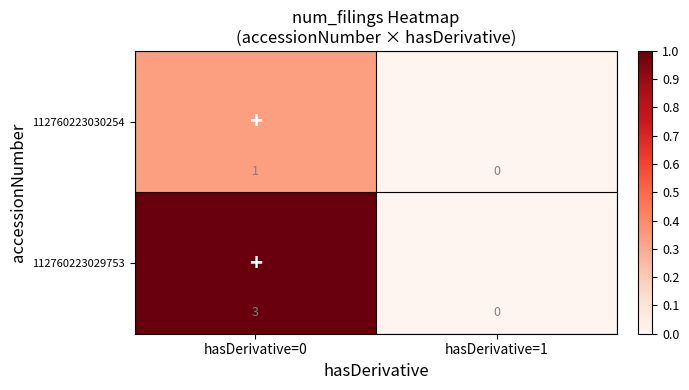

Which series has the largest total across all categories?

112760223029753